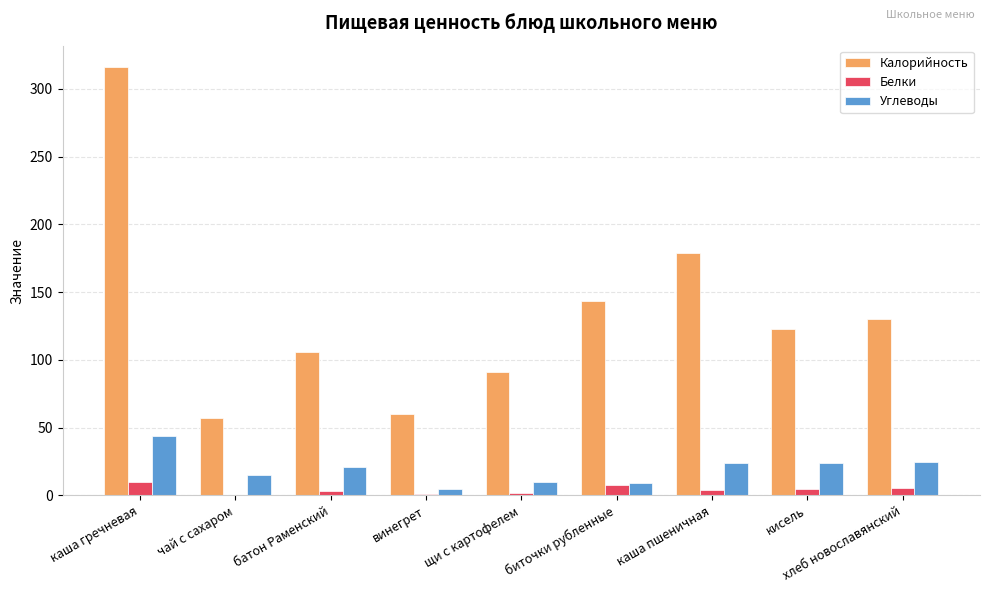

Which series changed the most between каша гречневая and хлеб новославянский?

Калорийность